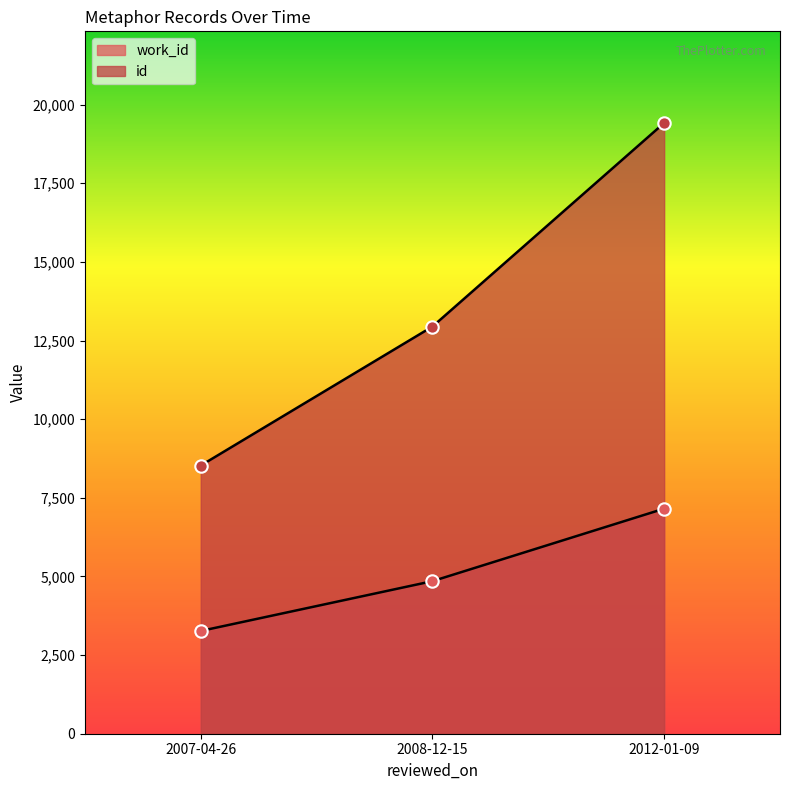

Which series contains the lowest Y value?

work_id